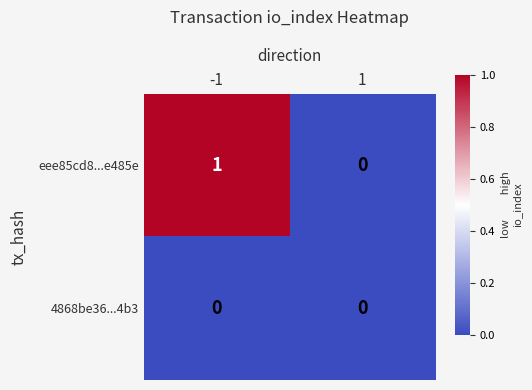

Which label corresponds to the largest value in the chart?

-1